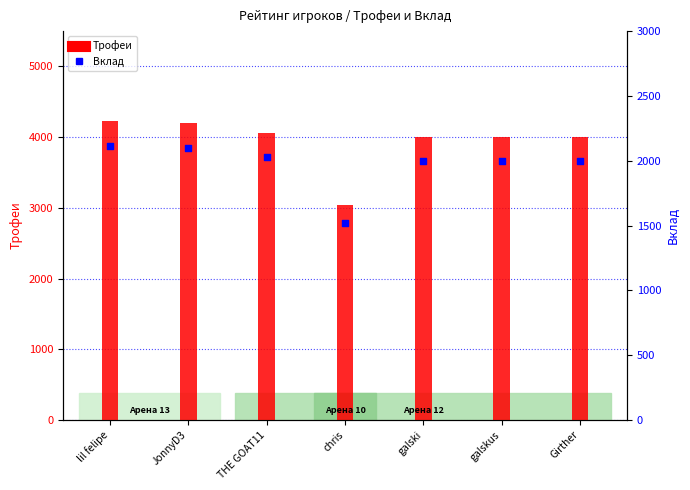

At how many categories does at least one series exceed 1995?

7